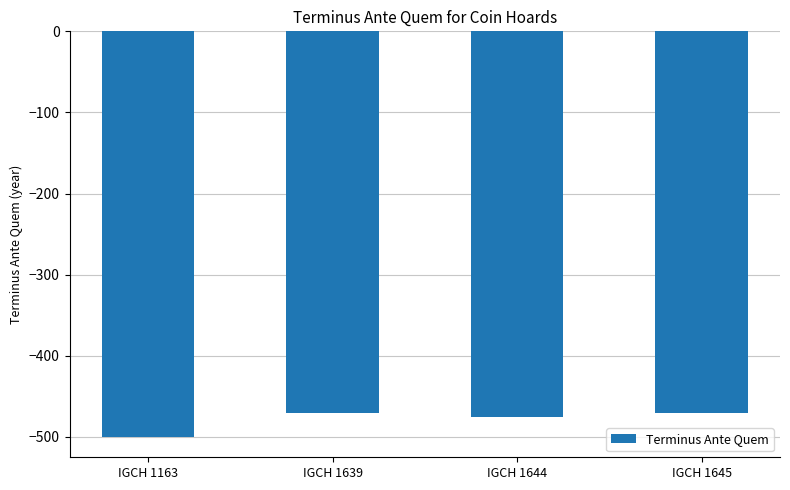

The chart shows a value of -304 at IGCH 1163. True or false?

False